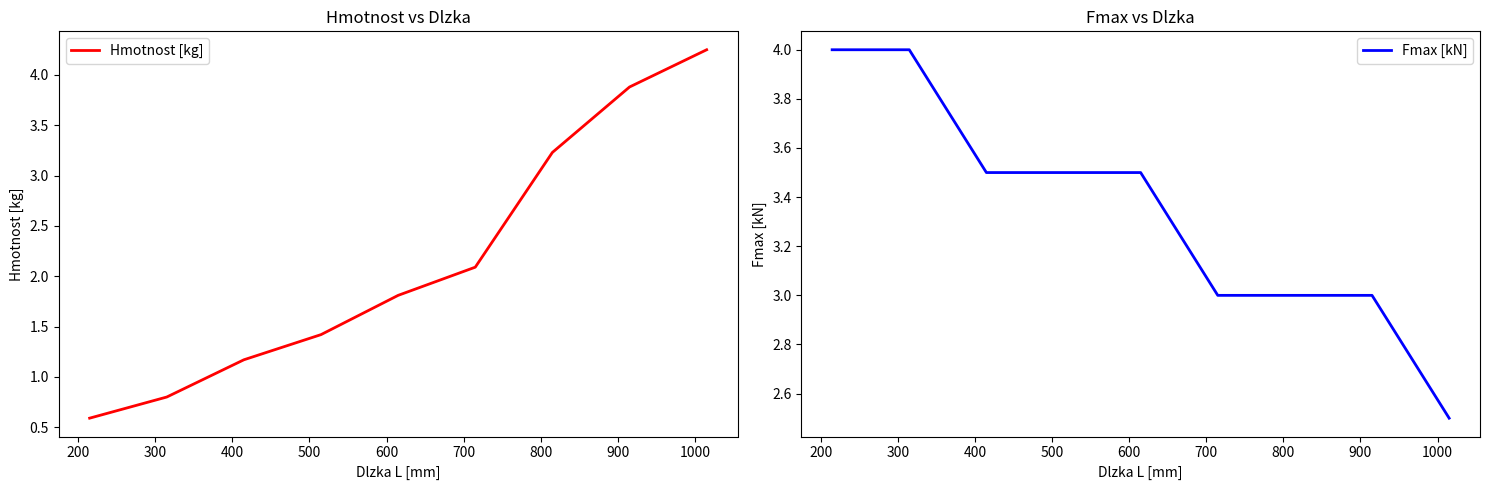

What is the maximum value for Fmax [kN]?

4.0